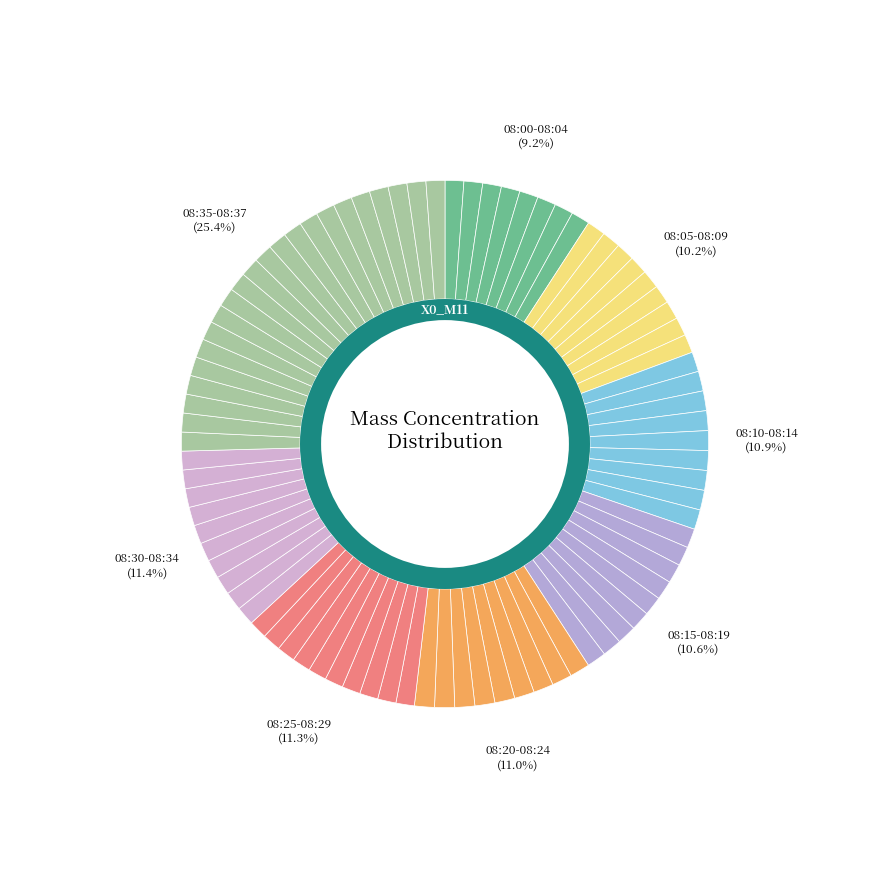

What is the change in value from 08:02 to 08:21?

+4.7